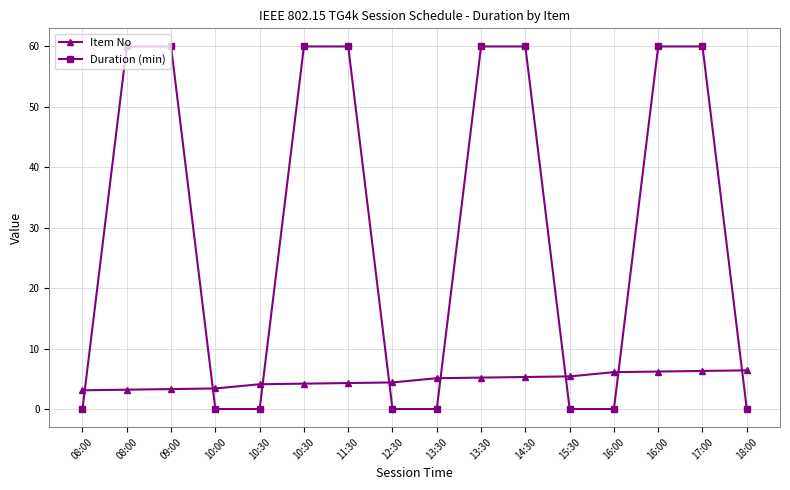

Reading left to right, transcribe all the data shown in this chart.

Item No: 3.1	3.2	3.3	3.4	4.1	4.2	4.3	4.4	5.1	5.2	5.3	5.4	6.1	6.2	6.3	6.4
Duration (min): 0.0	60.0	60.0	0.0	0.0	60.0	60.0	0.0	0.0	60.0	60.0	0.0	0.0	60.0	60.0	0.0